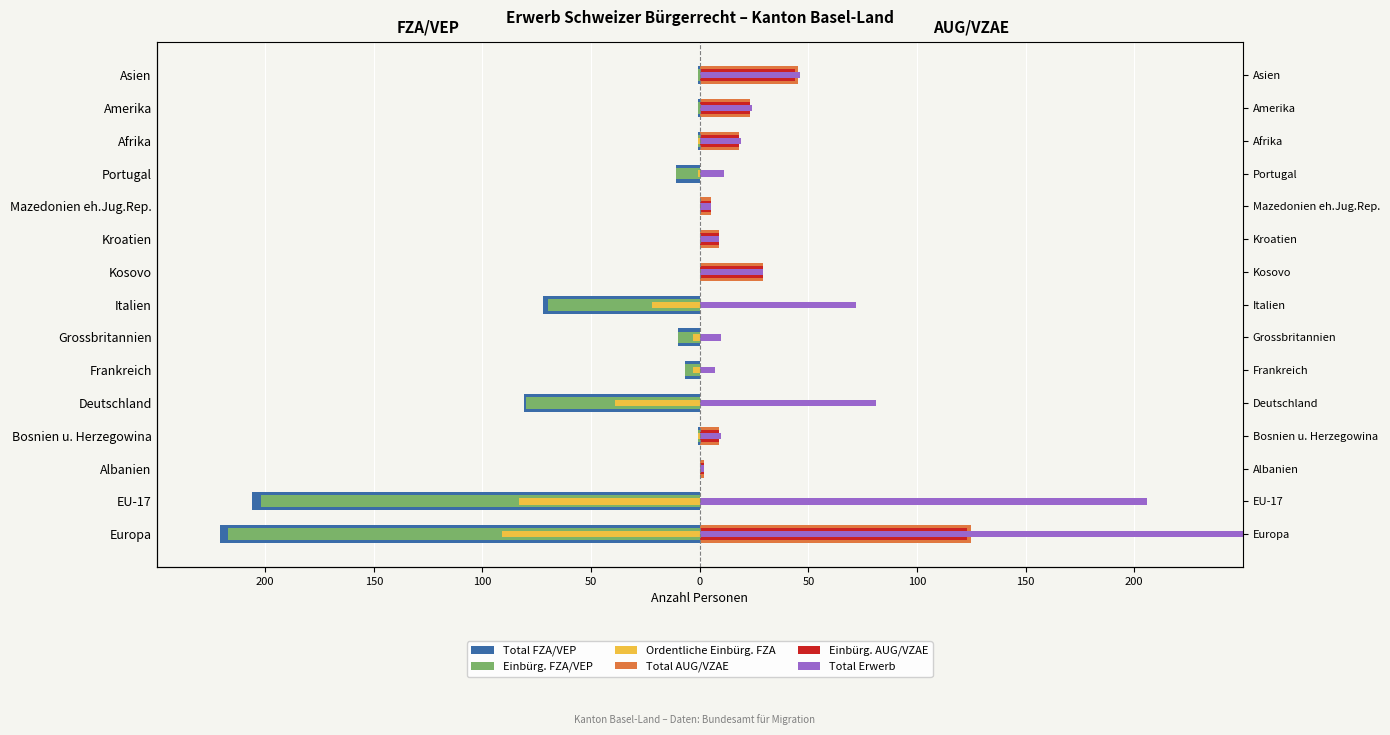

How many categories are shown in the chart?

15